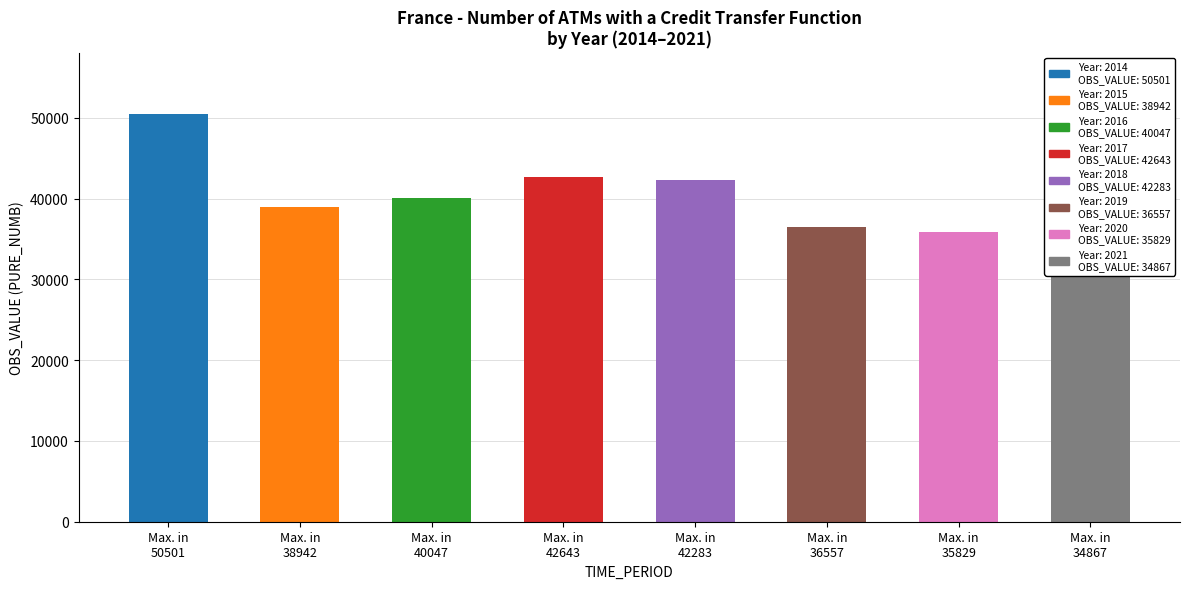

Which category has the highest value across all series?

Max. in
50501